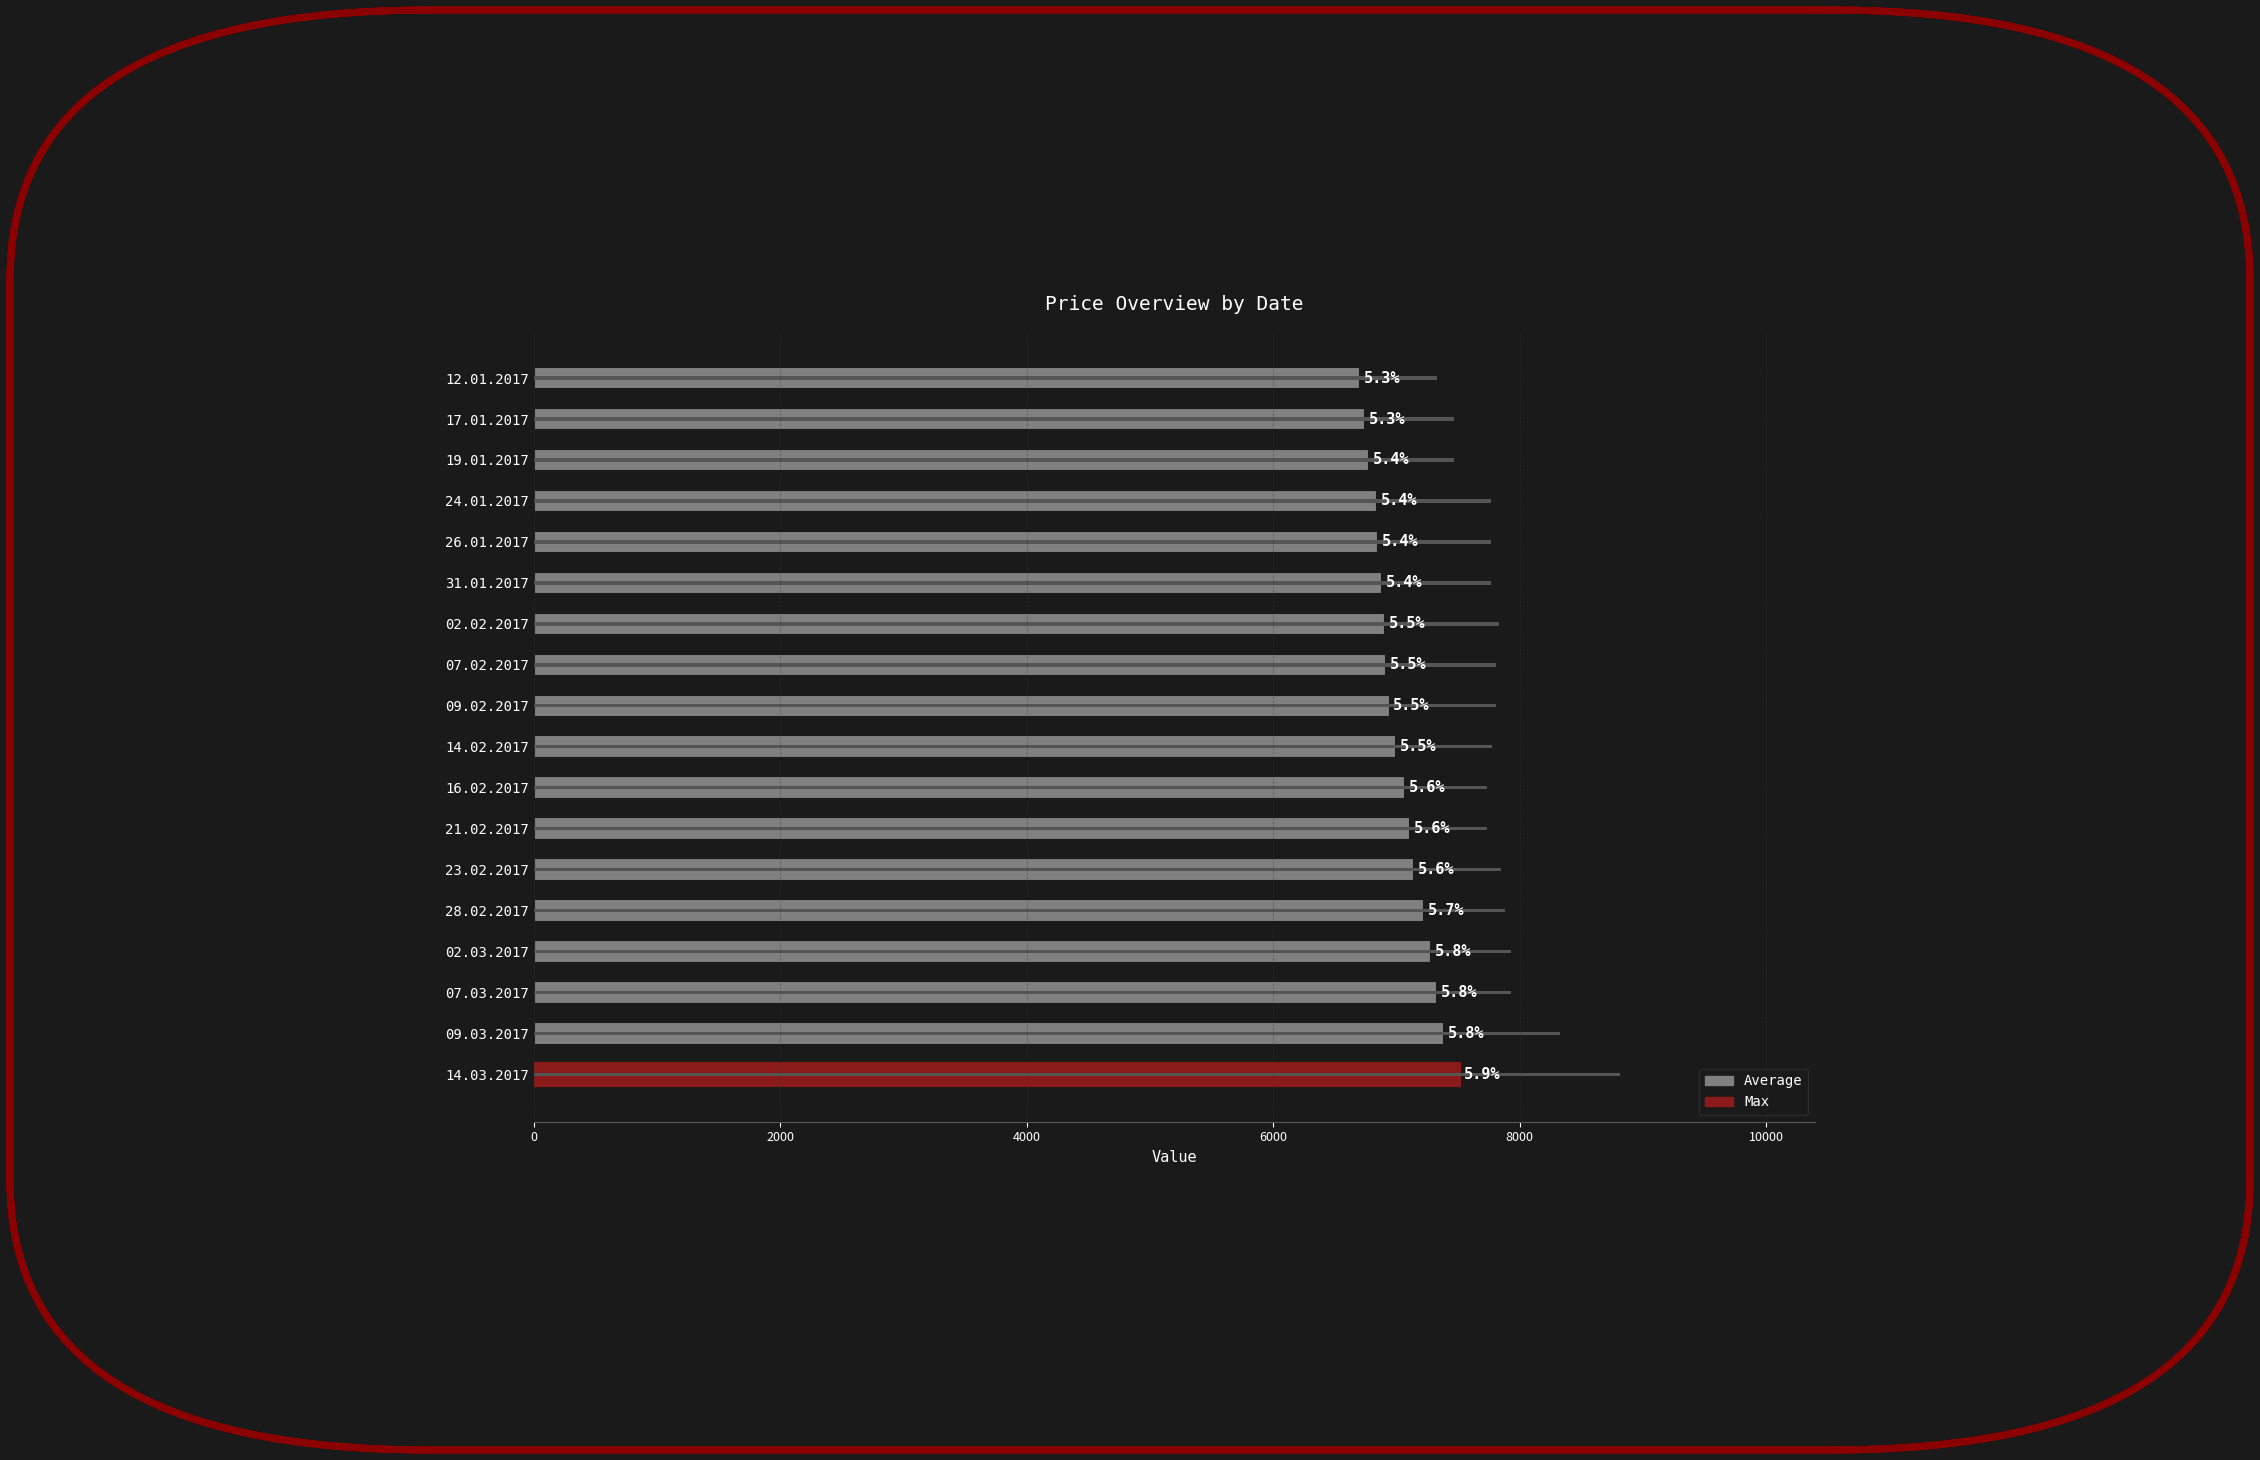

Reading left to right, list all the values displayed in this chart.

Average: 6704	6745	6777	6843	6850	6883	6907	6918	6944	6994	7070	7109	7143	7224	7281	7328	7384	7519
Max: 7329	7467	7467	7767	7767	7767	7836	7808	7808	7779	7736	7736	7850	7879	7929	7929	8330	8810